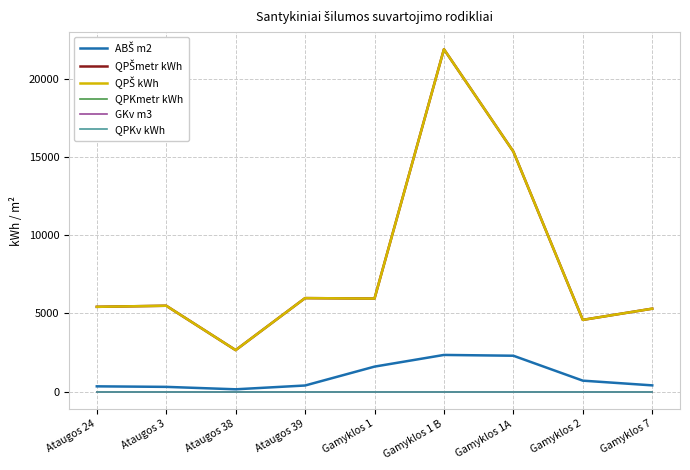

What is the difference between the highest and lowest values at Gamyklos 7?

5308.0